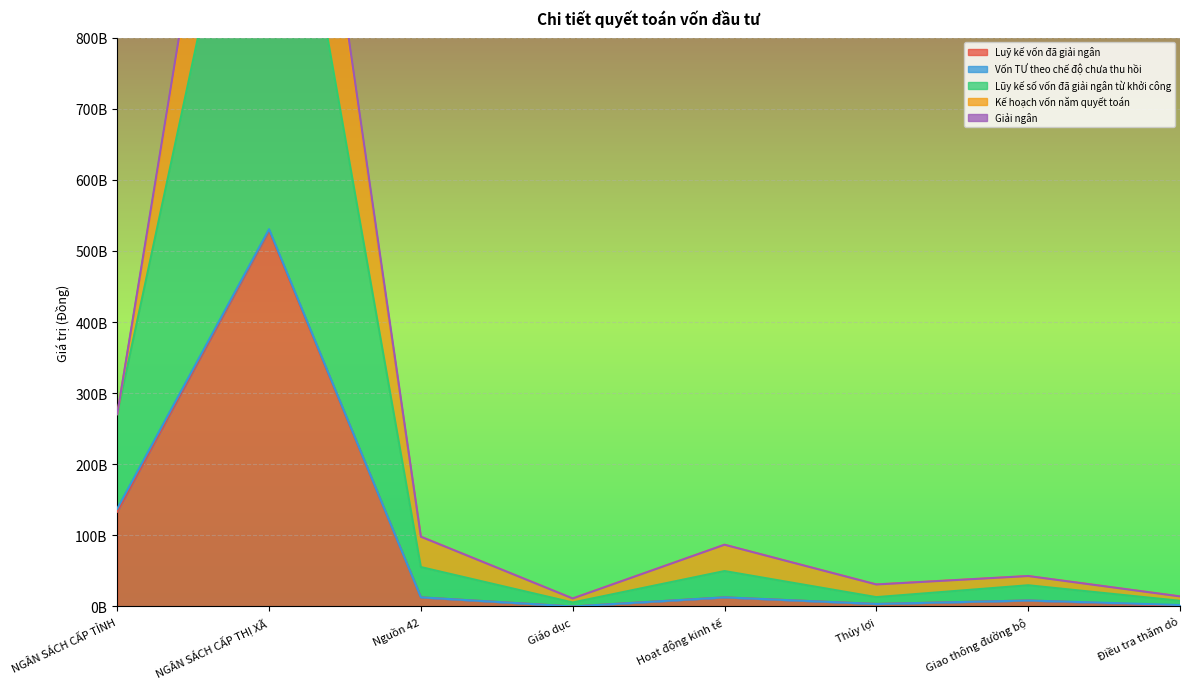

Is it true that Giải ngân equals 6206998416 at Điều tra thăm dò?

False